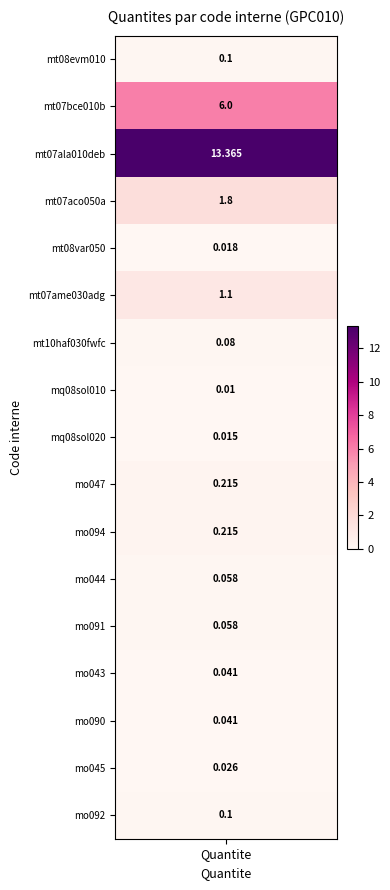

Between mt07bce010b and mo090, which is larger?

mt07bce010b